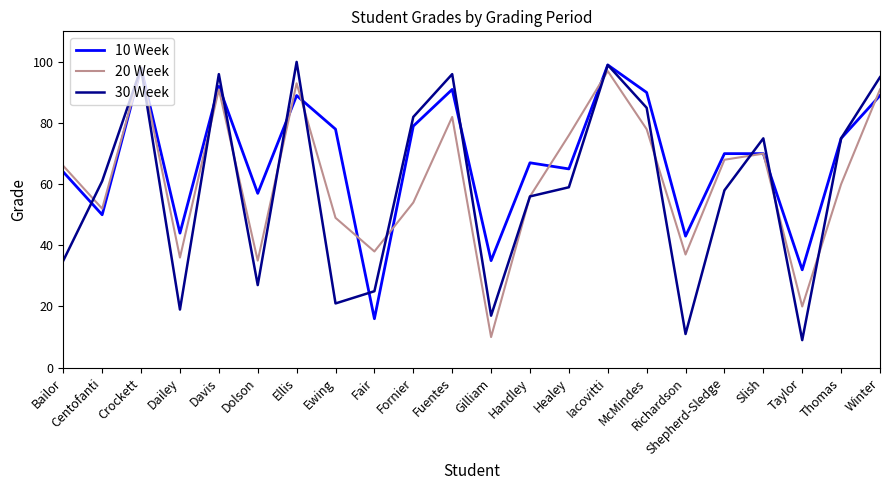

What is the spread (max minus min) of values at Bailor?

31